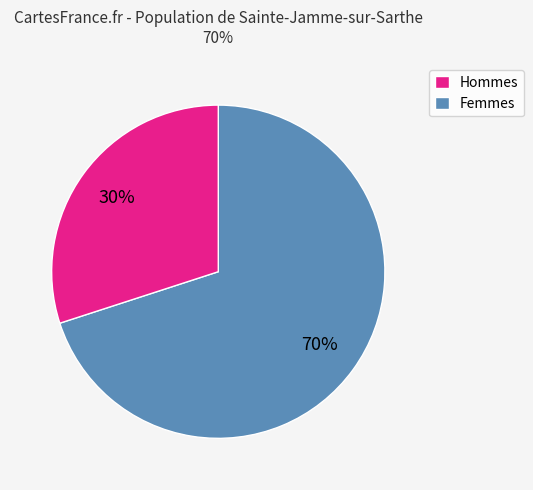

To the nearest percent, what percentage of the pie is Hommes?

70%